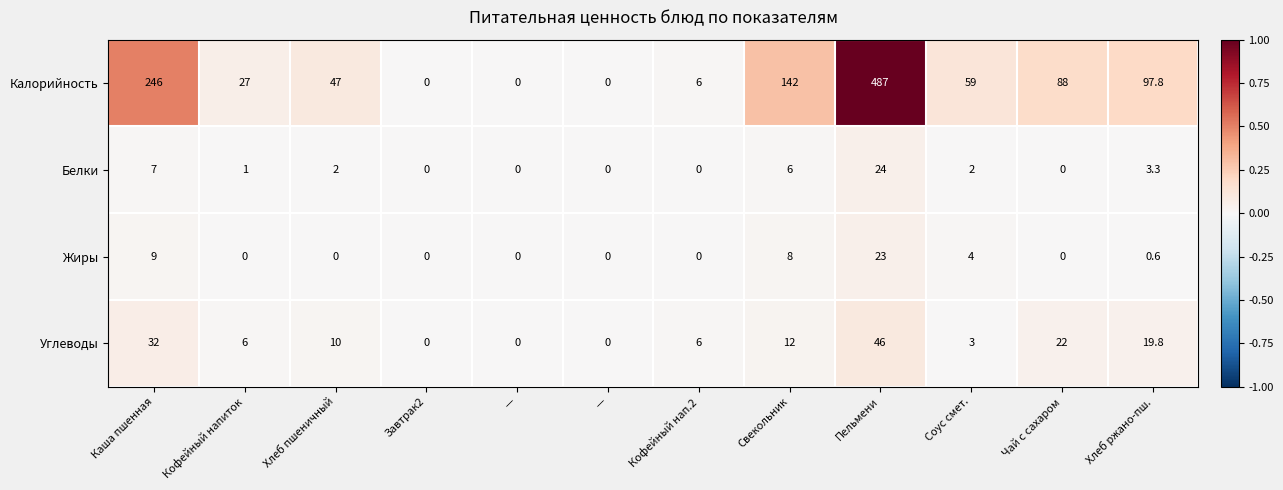

How many data points does each series have?

12